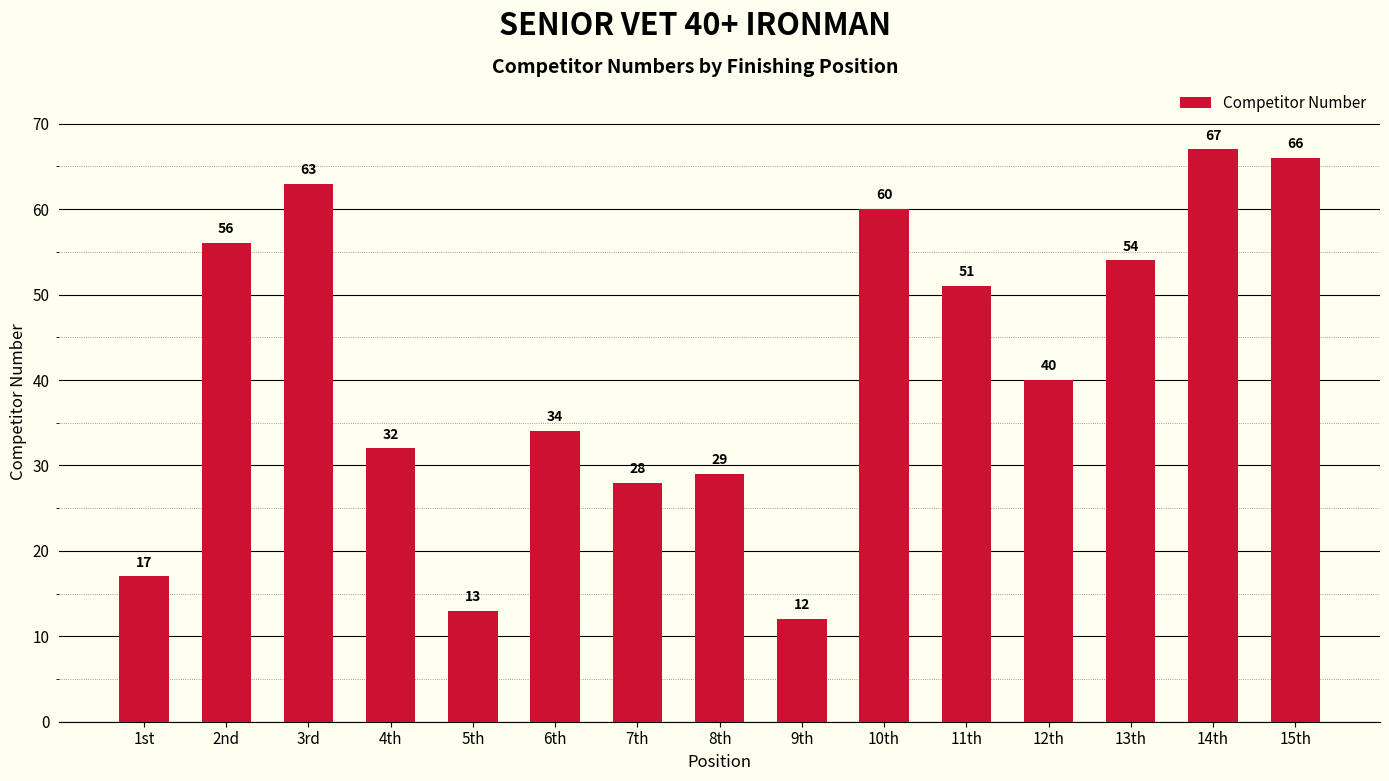

Reading right to left, transcribe all the data shown in this chart.

15th=66	14th=67	13th=54	12th=40	11th=51	10th=60	9th=12	8th=29	7th=28	6th=34	5th=13	4th=32	3rd=63	2nd=56	1st=17